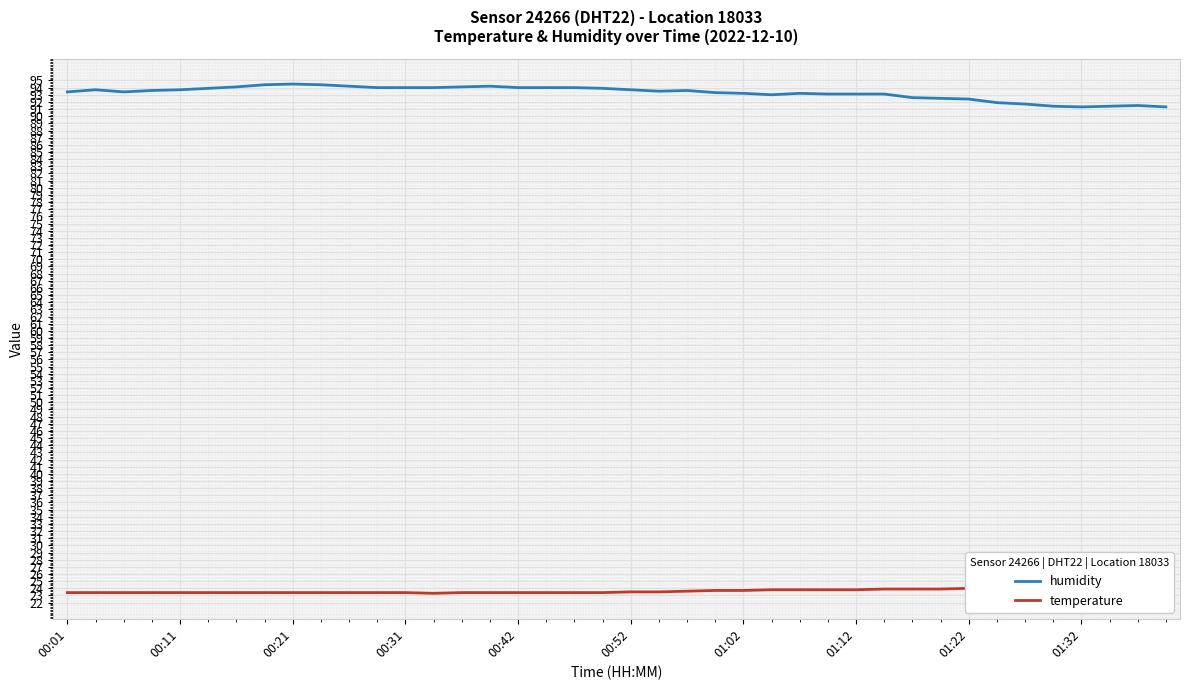

What is the maximum value for humidity?

94.5